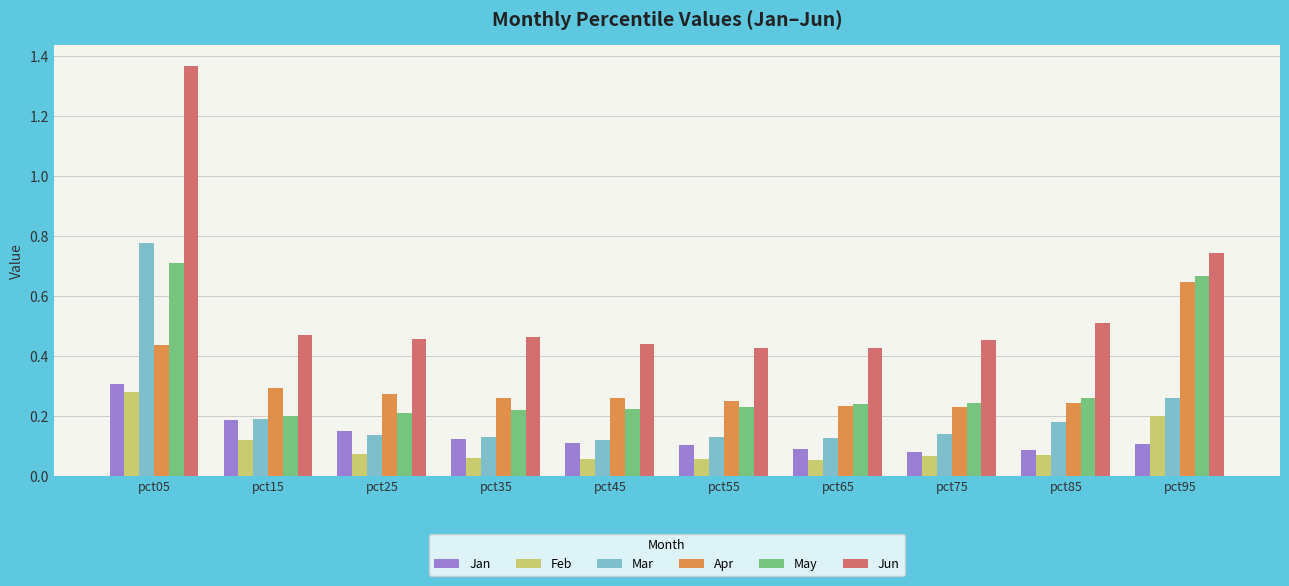

Does the chart contain stacked bars?

No